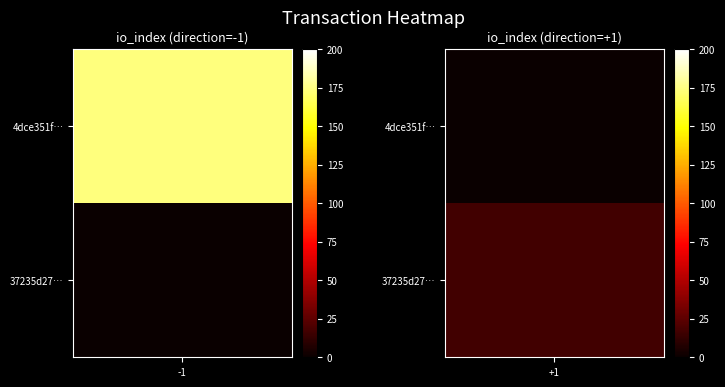

Count the 37235d27b04a529fde8e5250fa60d761cd00729 values in the range 1 to 17.

2